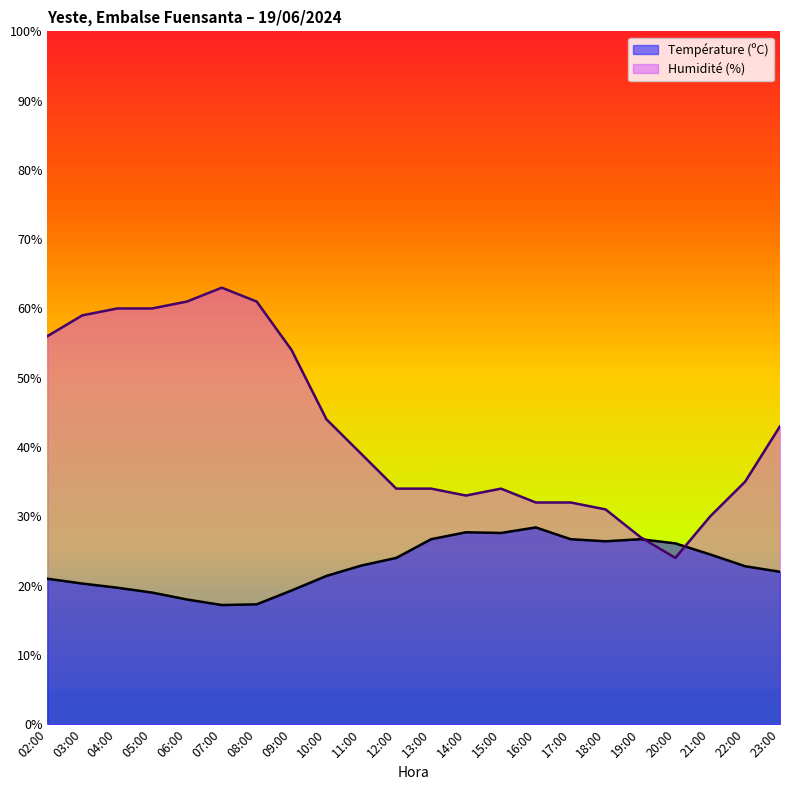

At which category does Humidité (%) reach its first local peak?

07:00